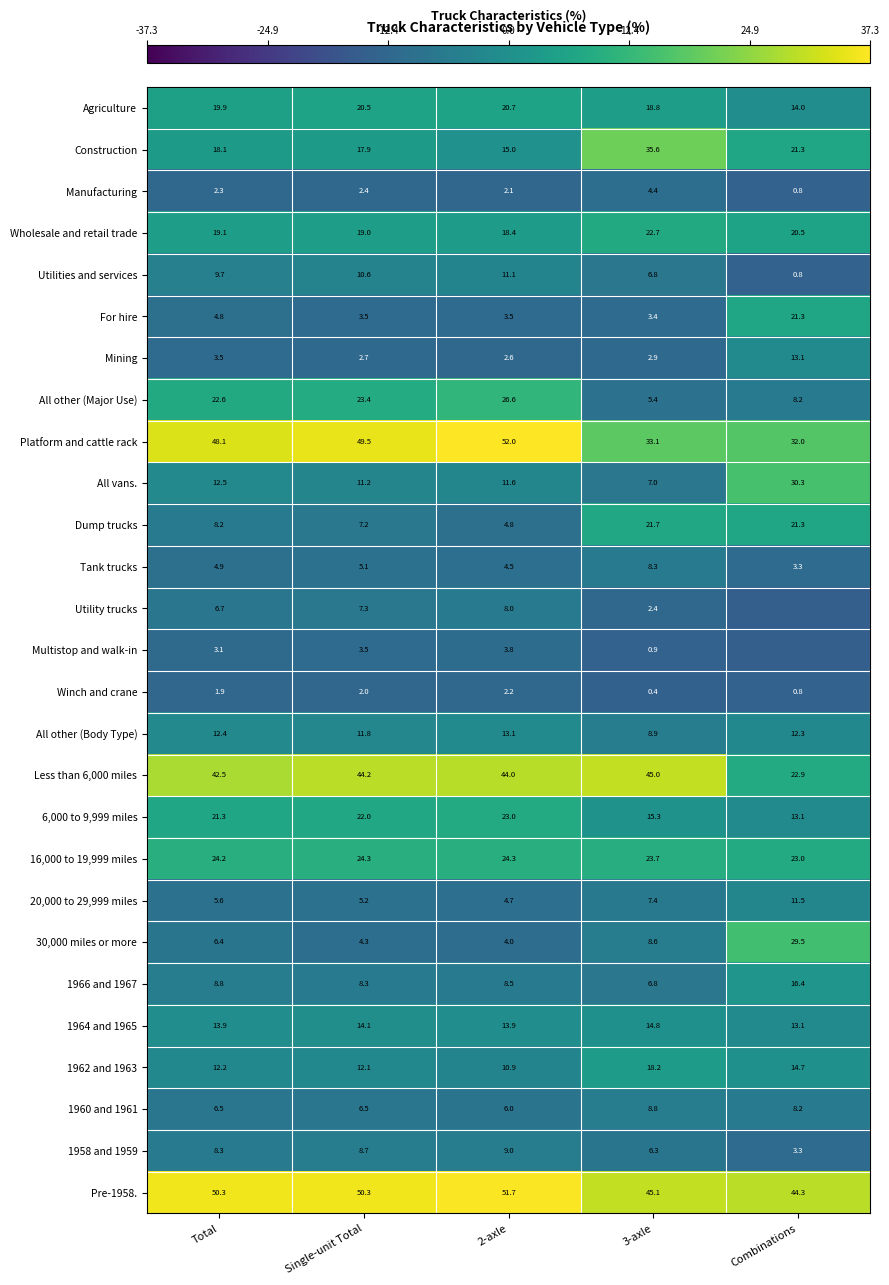

At how many categories does at least one series exceed 7?

5